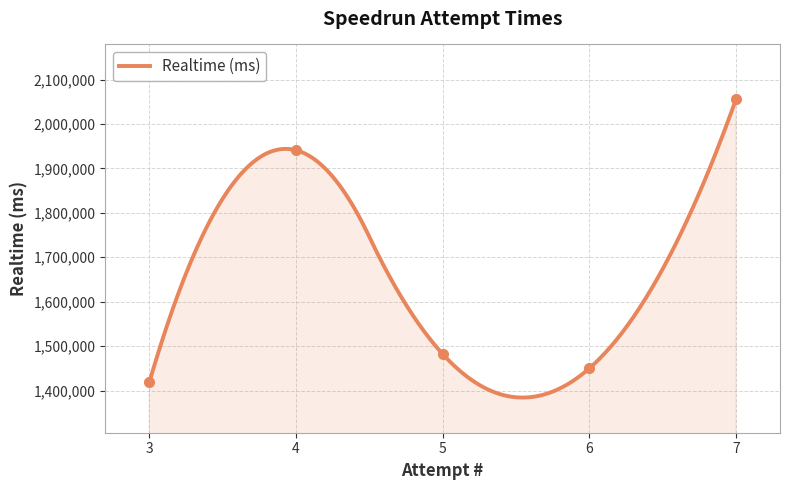

How many distinct data groups are displayed?

1